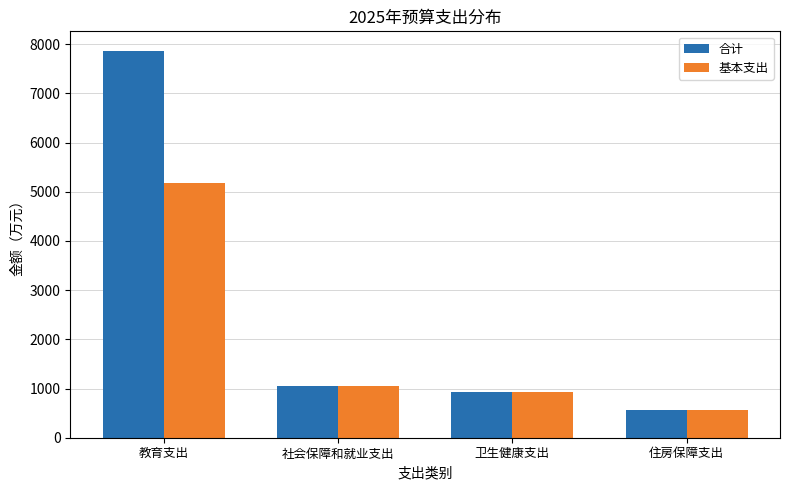

At which label does 合计 reach its minimum?

住房保障支出